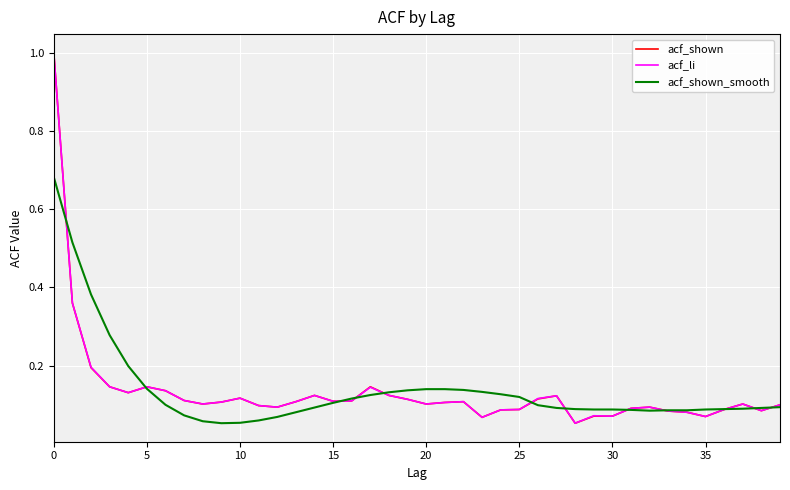

What is the maximum value for acf_li?

1.0